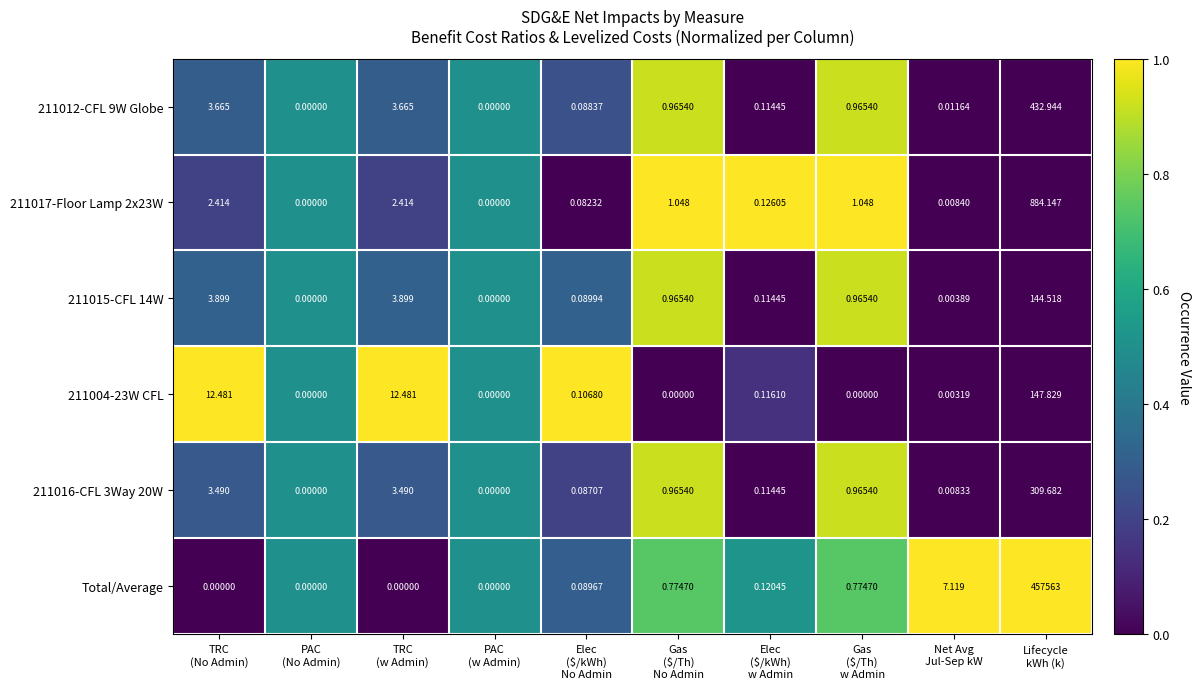

Which series changed the most between PAC
(w Admin) and Gas
($/Th)
w Admin?

211017-Floor Lamp 2x23W